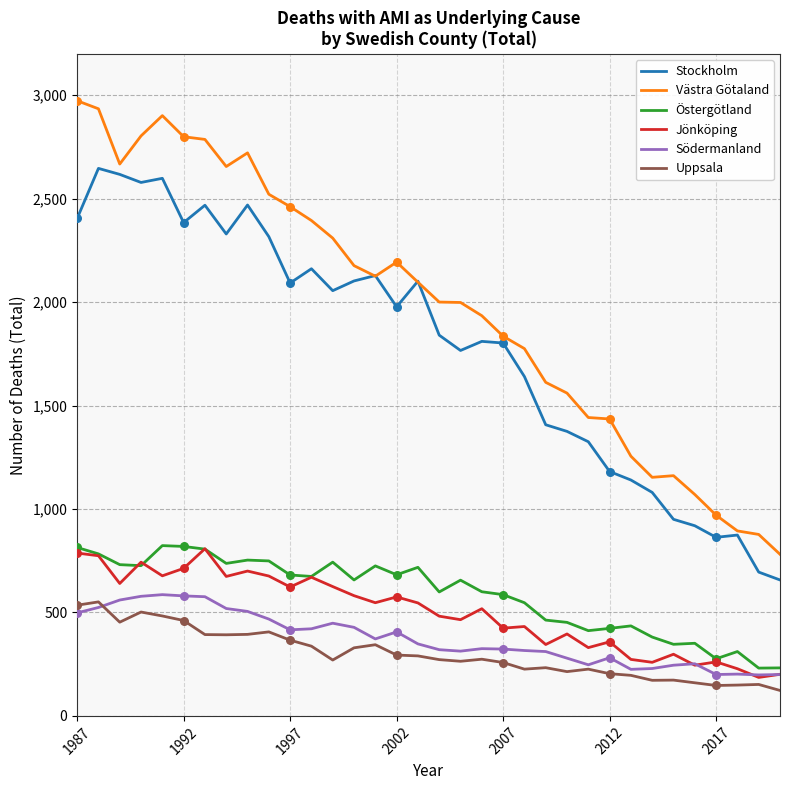

What are all the series names shown in the legend?

Stockholm, Västra Götaland, Östergötland, Jönköping, Södermanland, Uppsala